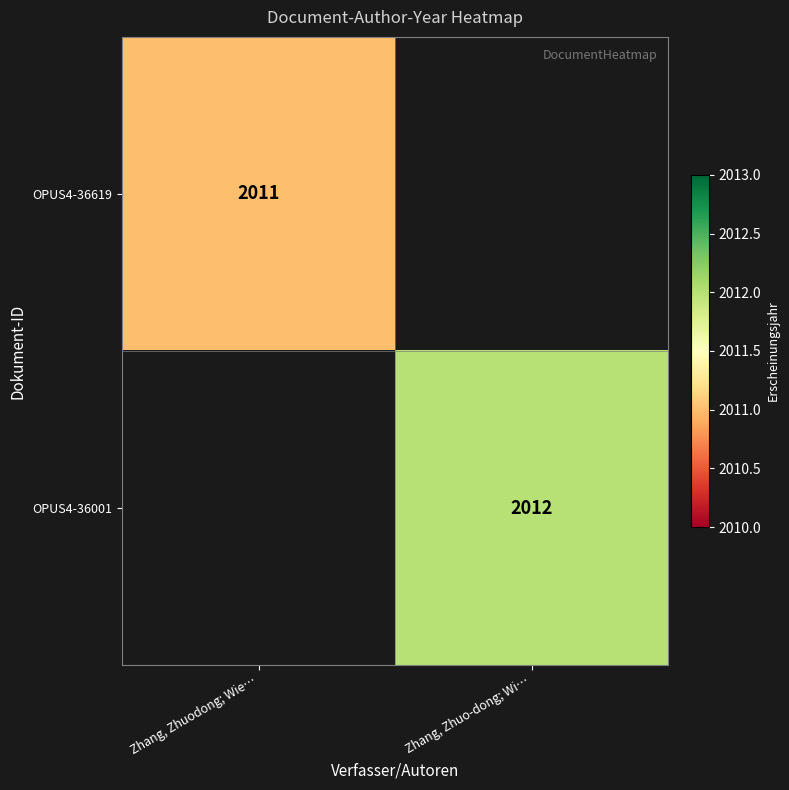

At which category is the sum across all series the highest?

Zhang, Zhuo-dong; Wi…